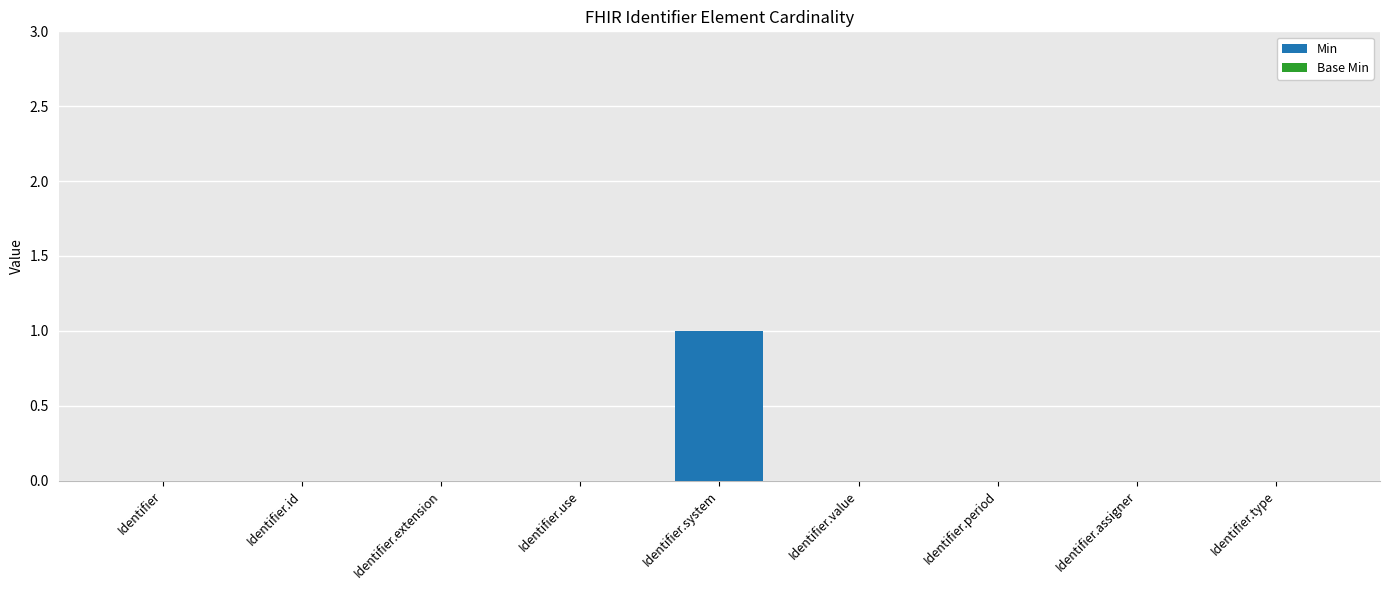

The chart shows a value of 0 at Identifier.value. True or false?

True